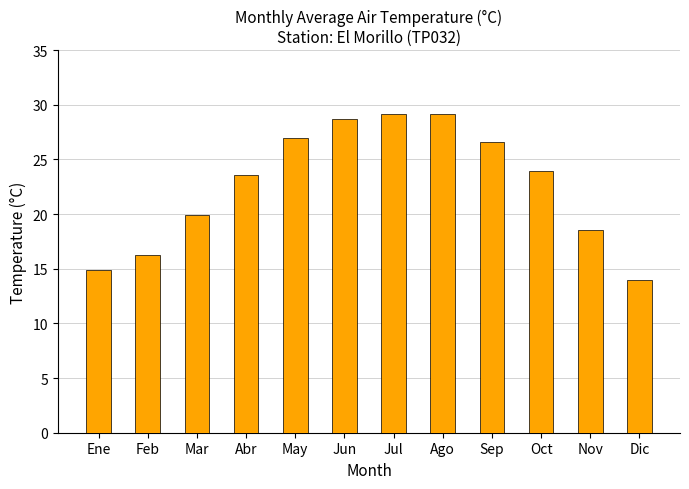

Between Feb and May, which is larger?

May